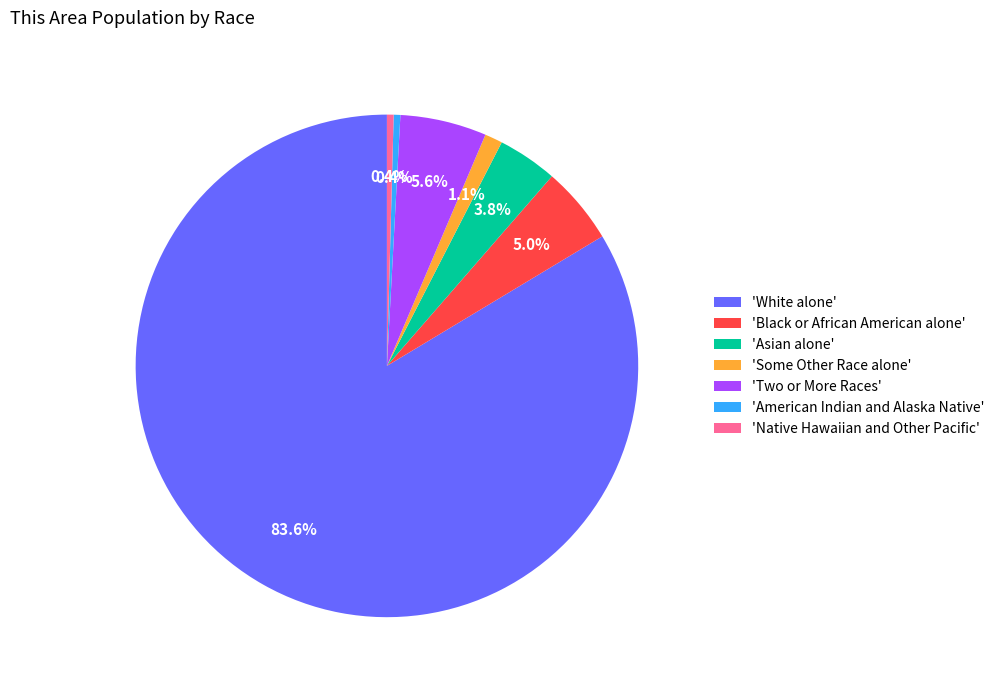

Count the number of slices in the pie.

7